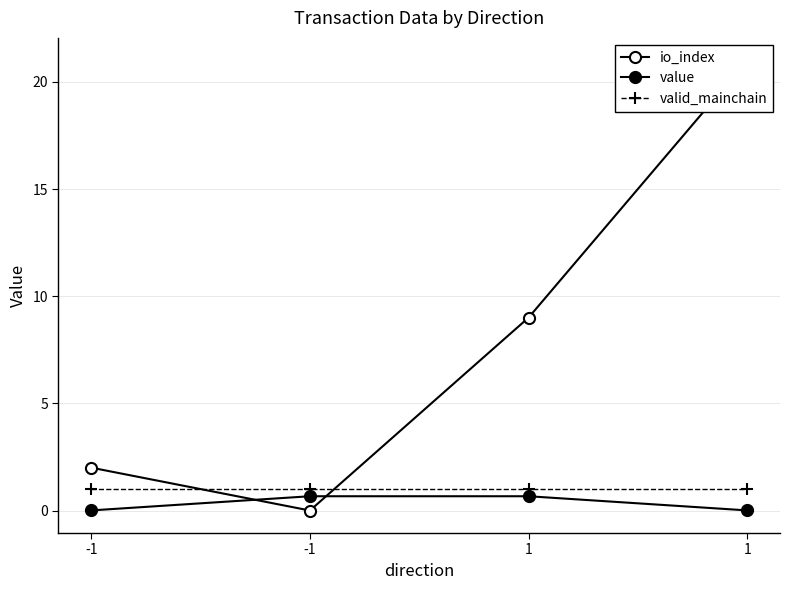

True or false: valid_mainchain has a value of 1.6 at 1.

False